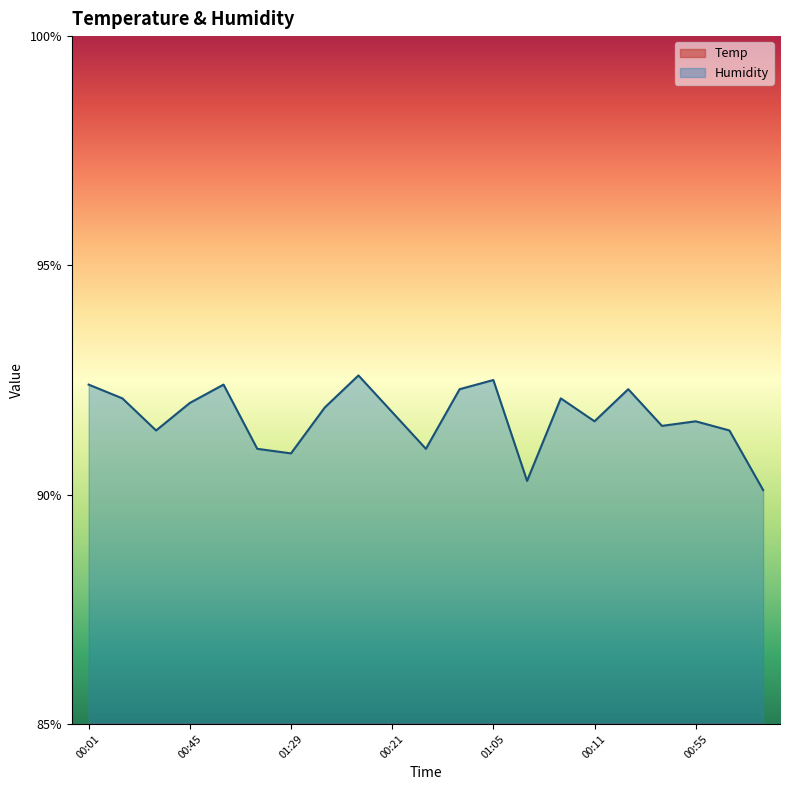

Is the value of Humidity at 01:15 greater than the value of Temp at 00:31?

Yes